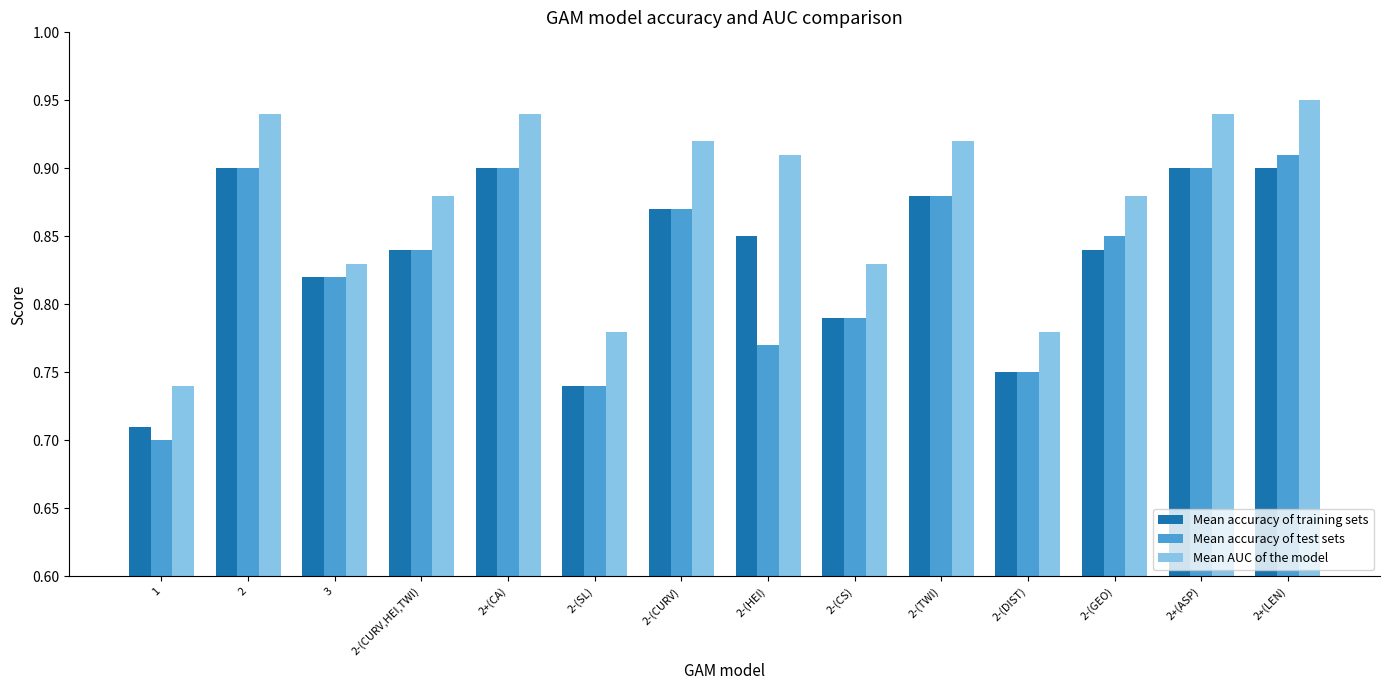

At which category is the sum across all series the highest?

2+(LEN)